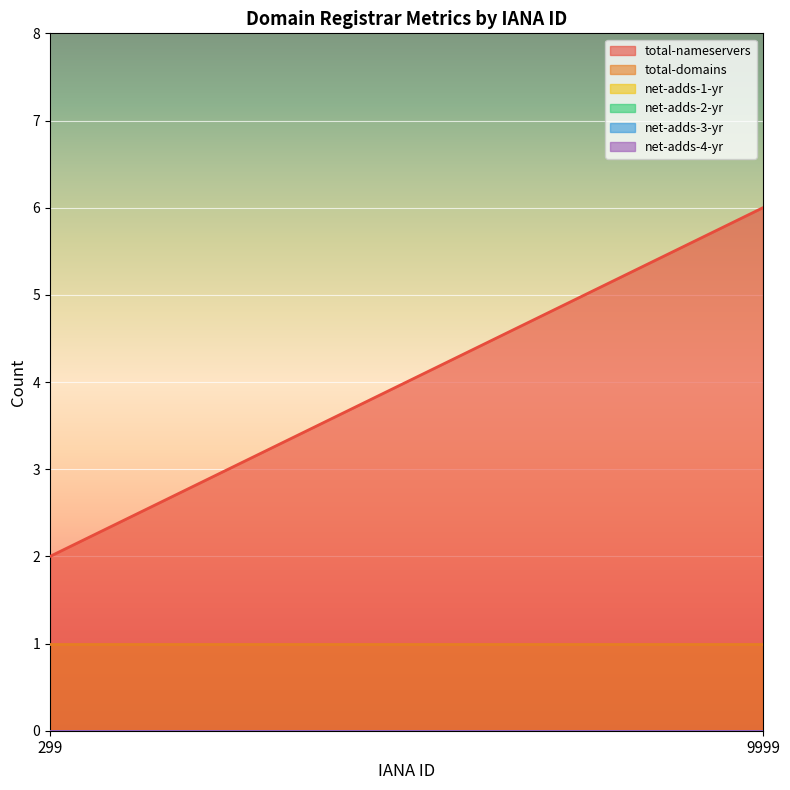

Reading left to right, what are all the values shown in this chart?

total-nameservers: 2	6
total-domains: 1	1
net-adds-1-yr: 0	0
net-adds-2-yr: 0	0
net-adds-3-yr: 0	0
net-adds-4-yr: 0	0